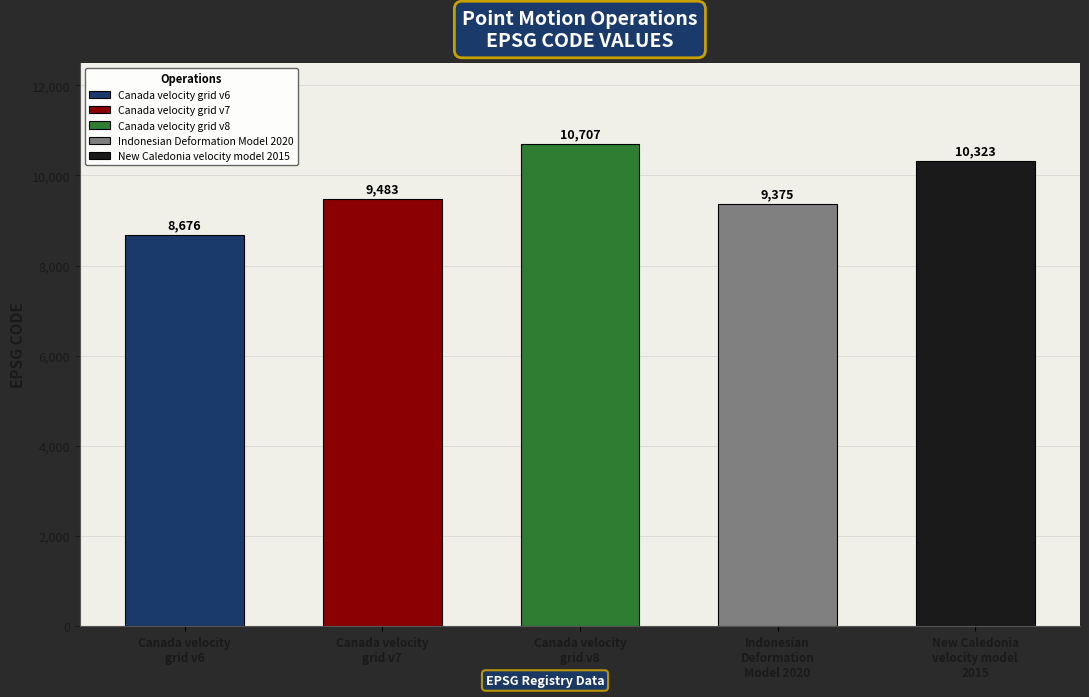

Does the chart contain any negative values?

No